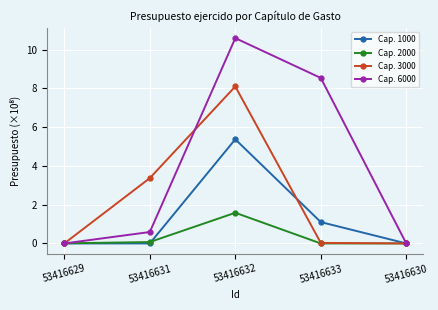

Rank the series by their maximum value, from lowest to highest.

Cap. 2000, Cap. 1000, Cap. 3000, Cap. 6000